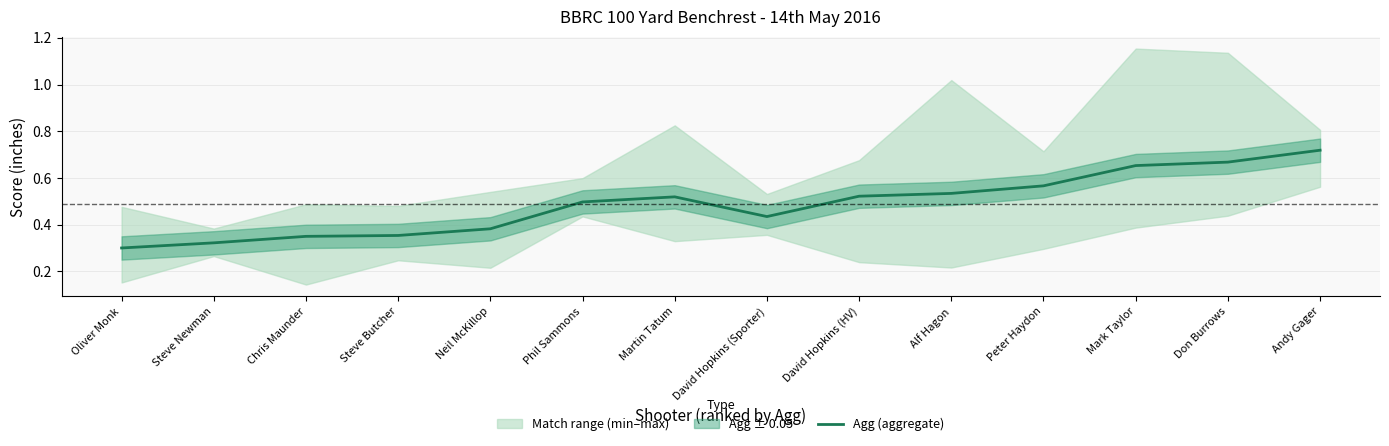

List the labels in order of value, largest first.

Andy Gager, Don Burrows, Mark Taylor, Peter Haydon, Alf Hagon, David Hopkins (HV), Martin Tatum, Phil Sammons, David Hopkins (Sporter), Neil McKillop, Steve Butcher, Chris Maunder, Steve Newman, Oliver Monk